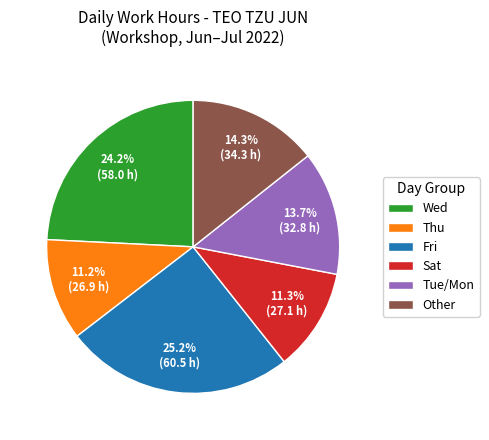

Between Wed and Sat, which is larger?

Wed